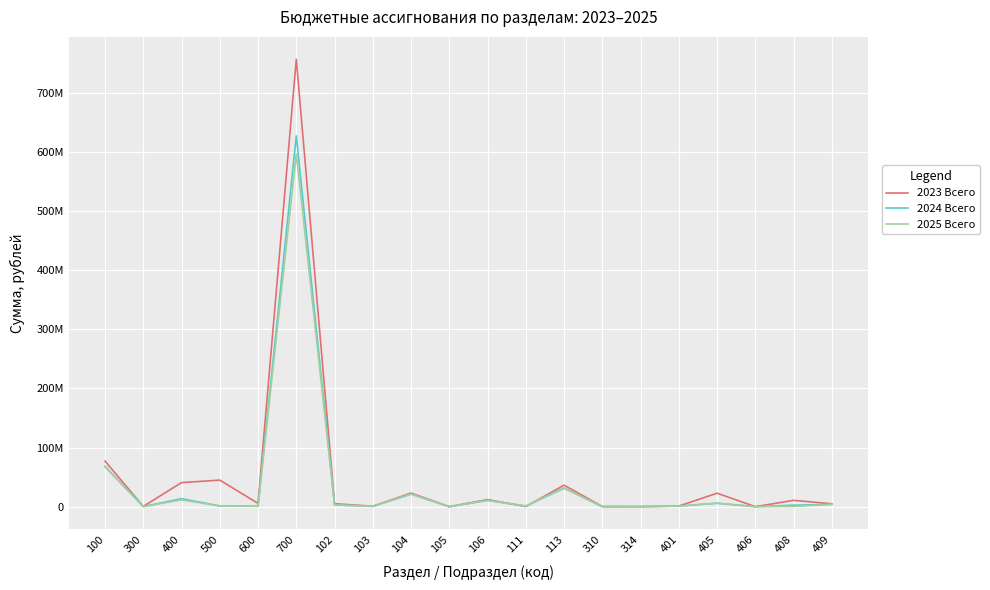

Is this an area chart (filled region under the line)?

No